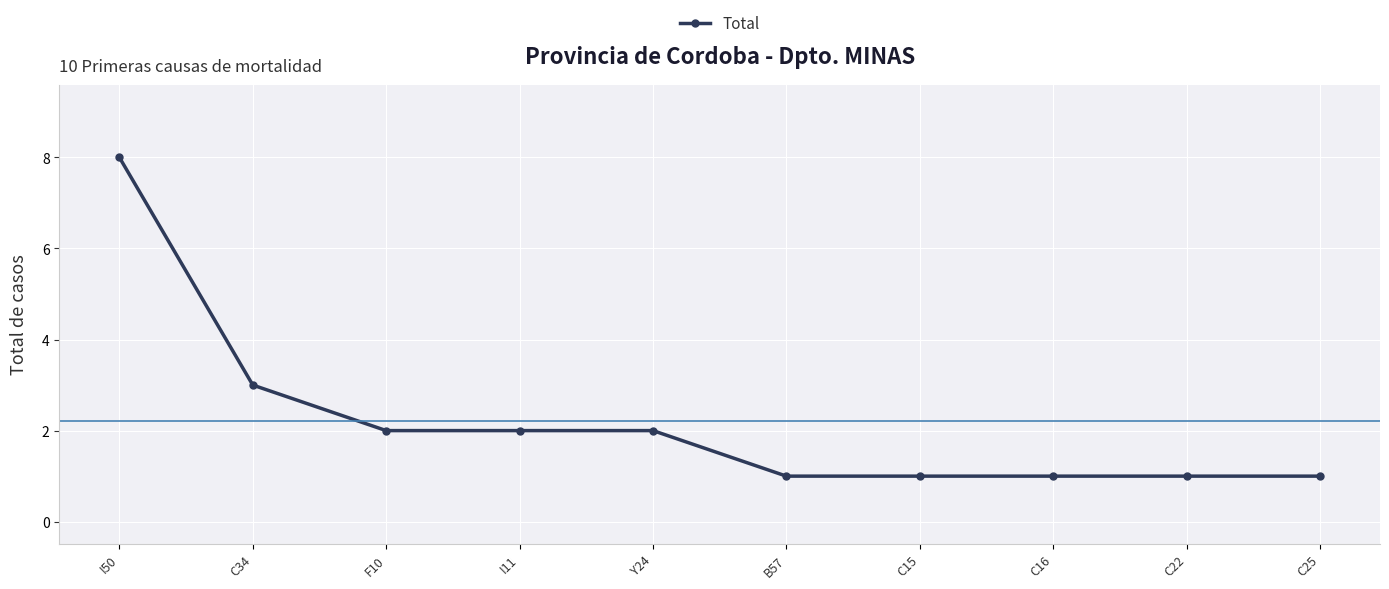

How many data points are less than 2?

5